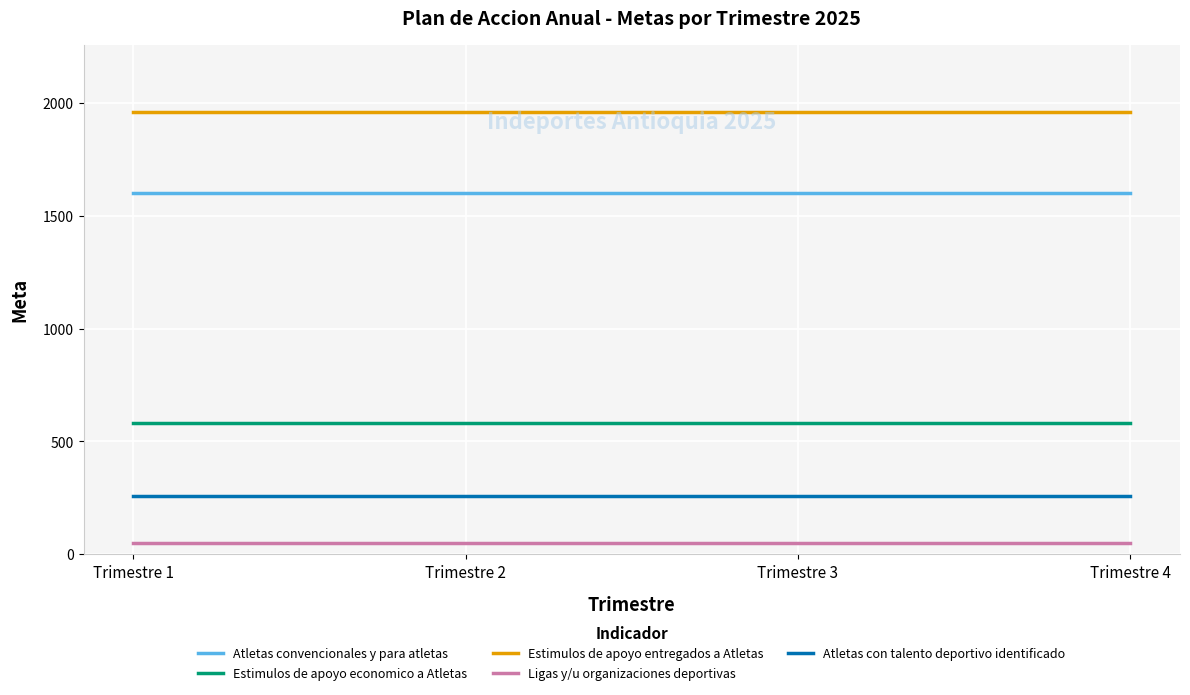

Which series has the largest total across all categories?

Estimulos de apoyo entregados a Atletas